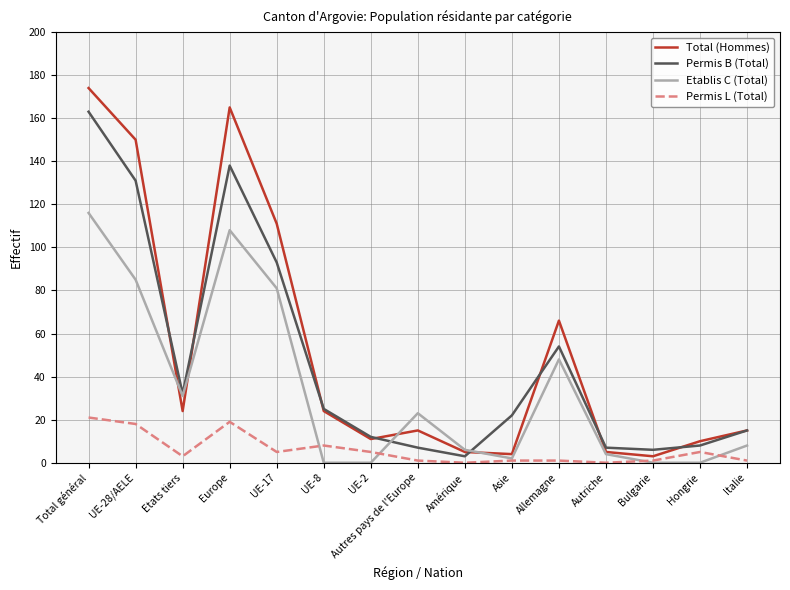

Rank the series at Hongrie from lowest to highest value.

Etablis C (Total), Permis L (Total), Permis B (Total), Total (Hommes)